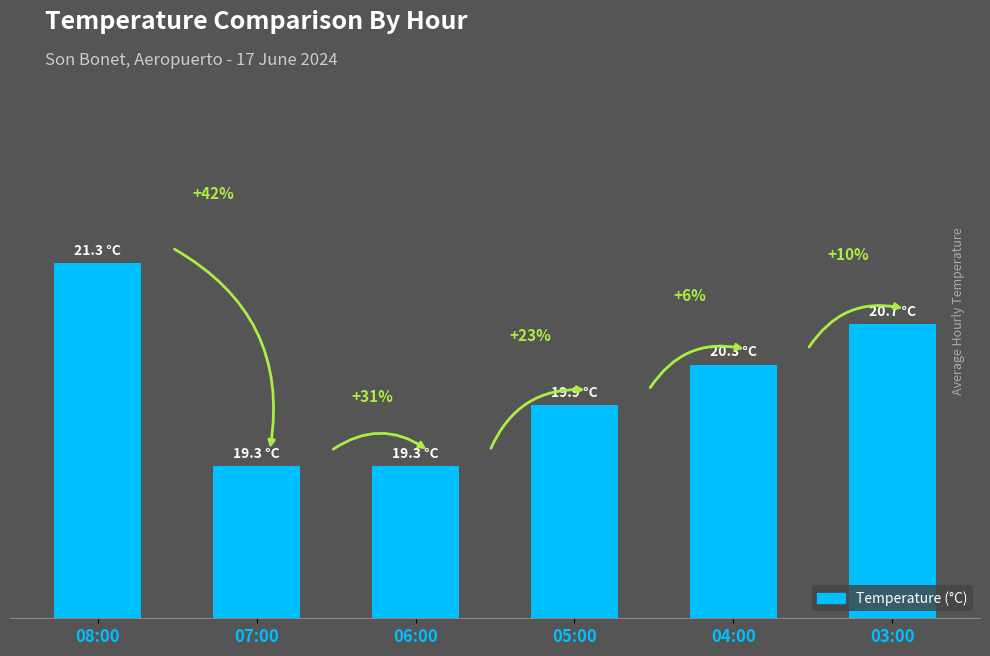

What is the change in value from 07:00 to 04:00?

+1.0